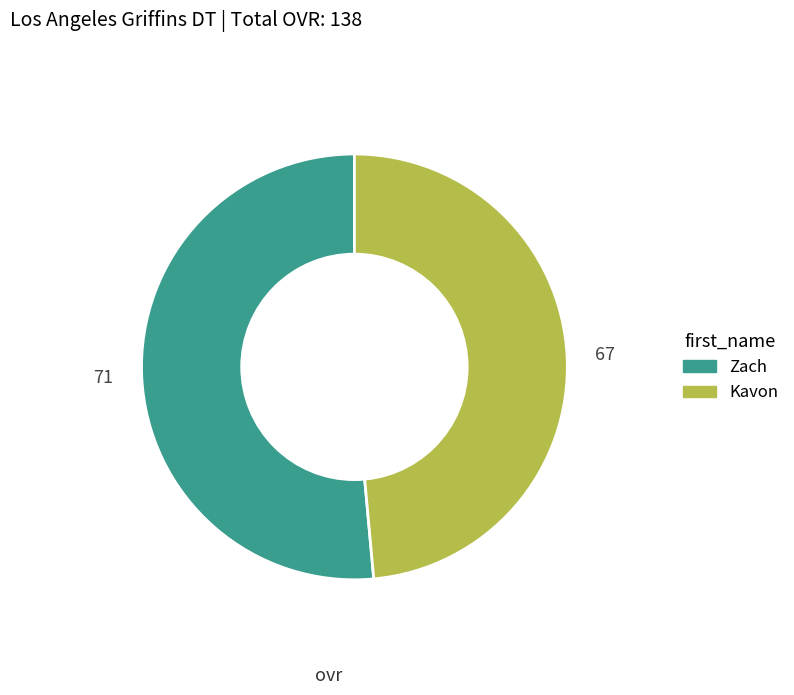

Which has a higher value, Zach or Kavon?

Zach